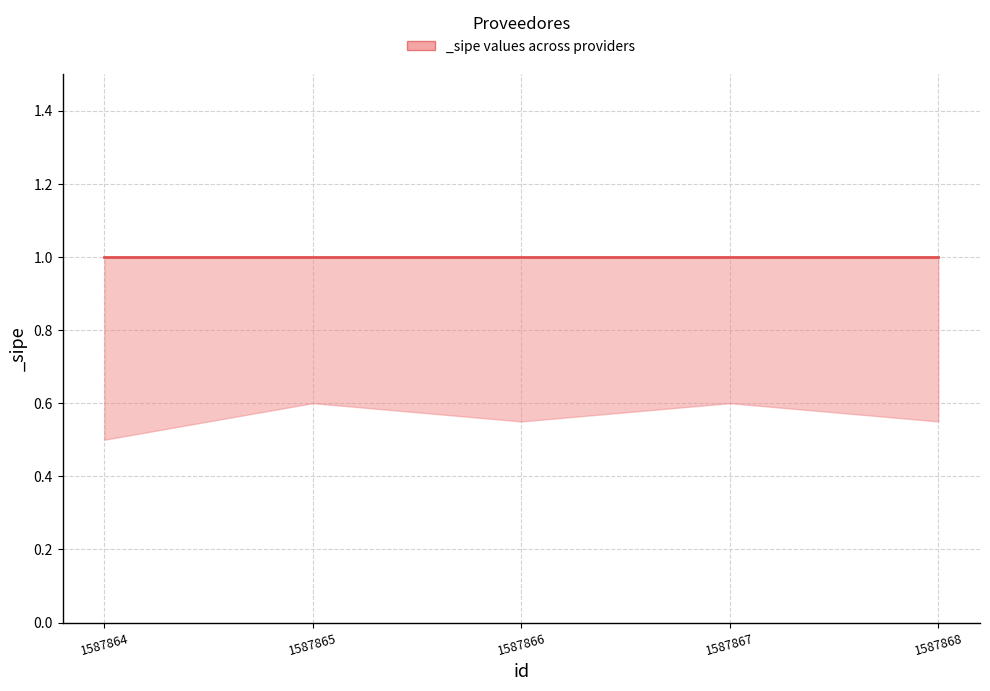

True or false: _sipe_lower and _sipe_upper cross at least once.

False